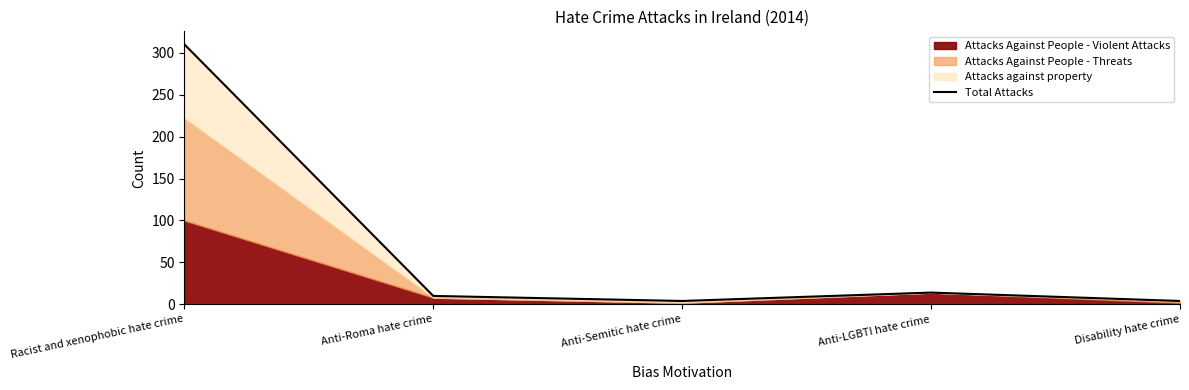

Rank the categories by value from lowest to highest.

Anti-Semitic hate crime, Disability hate crime, Anti-Roma hate crime, Anti-LGBTI hate crime, Racist and xenophobic hate crime